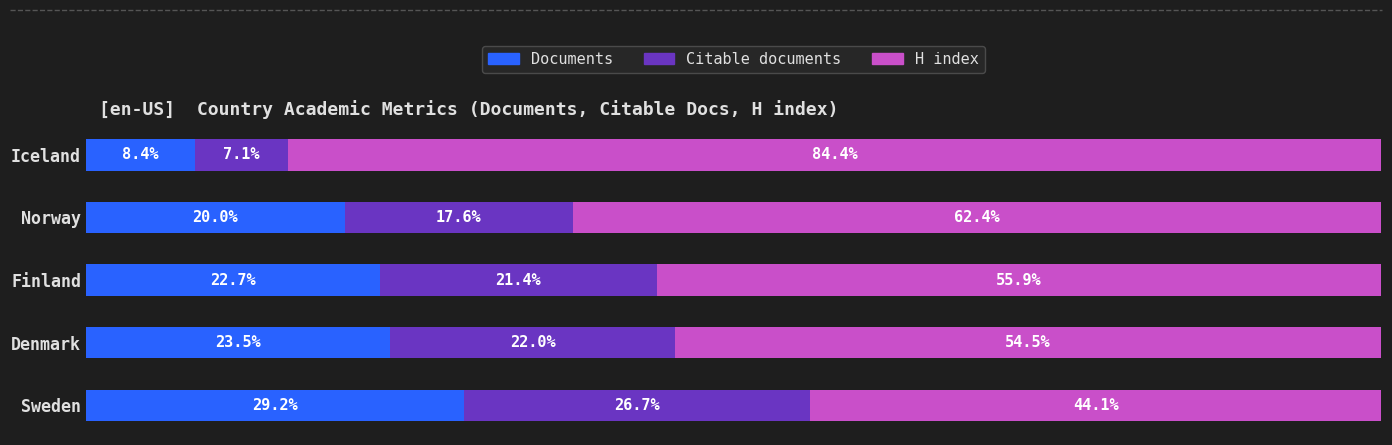

Which category has the lowest value in the Documents series?

Iceland